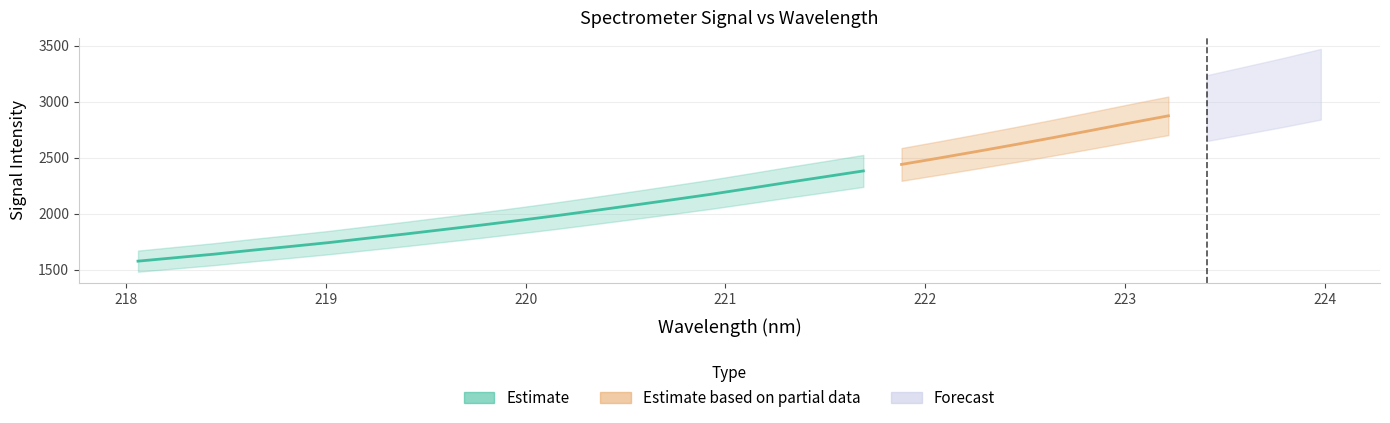

List the labels in order of value, largest first.

223.9802, 223.7895, 223.5987, 223.408, 223.2172, 223.0264, 222.8355, 222.6447, 222.4538, 222.263, 222.0721, 221.8812, 221.6902, 221.4993, 221.3083, 221.1174, 220.9264, 220.7354, 220.5444, 220.3533, 220.1623, 219.9712, 219.7801, 219.589, 219.3979, 219.2067, 219.0156, 218.8244, 218.6332, 218.442, 218.2508, 218.0596